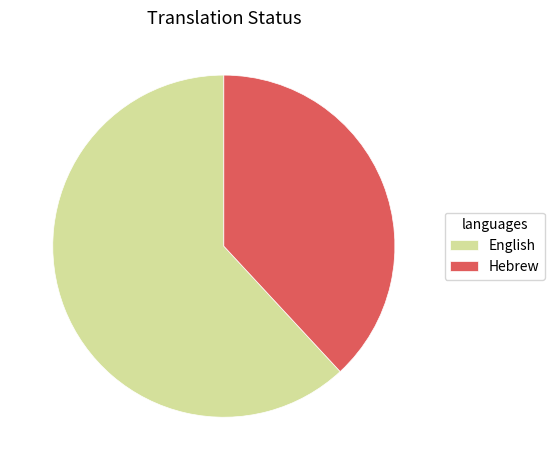

What is the smallest slice in the pie chart?

Hebrew